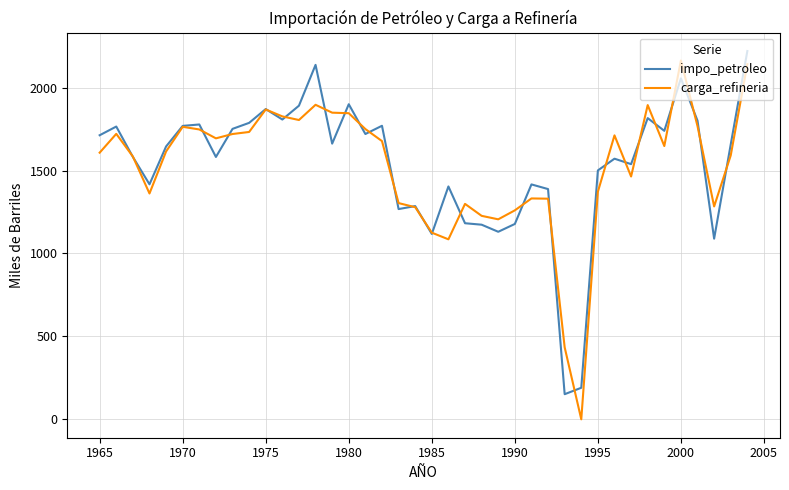

How many times do carga_refineria and impo_petroleo cross each other?

26